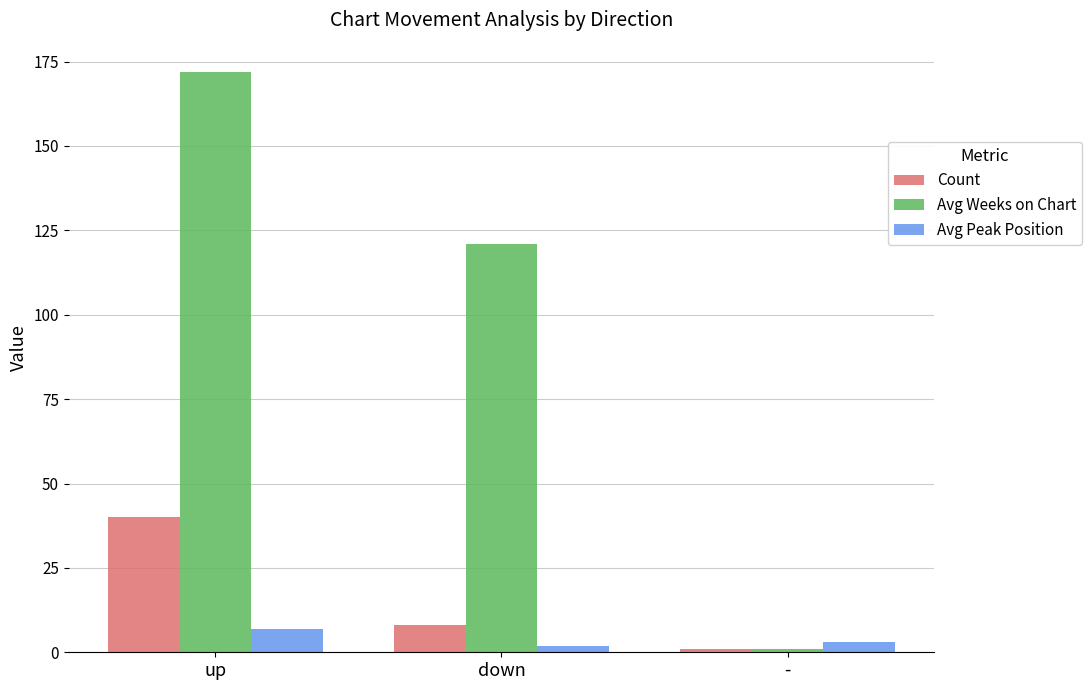

What value does the Avg Weeks on Chart series have at up, to the nearest 5?

170